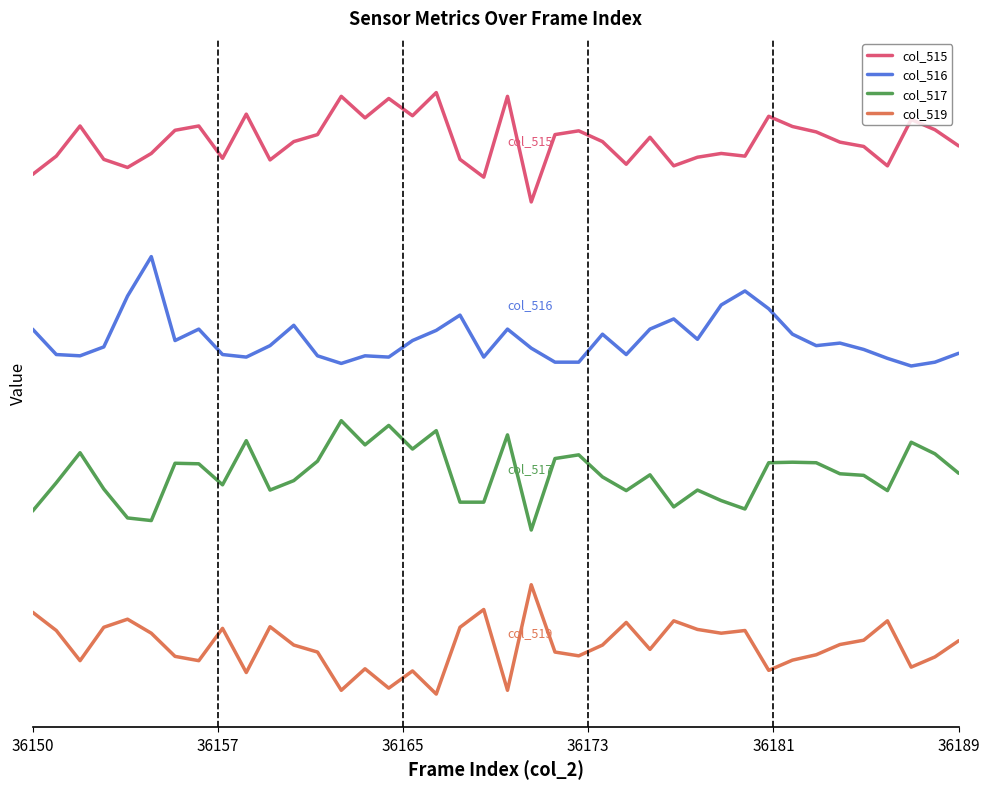

In col_517, how many points are lower than both neighbors (excluding endpoints)?

10